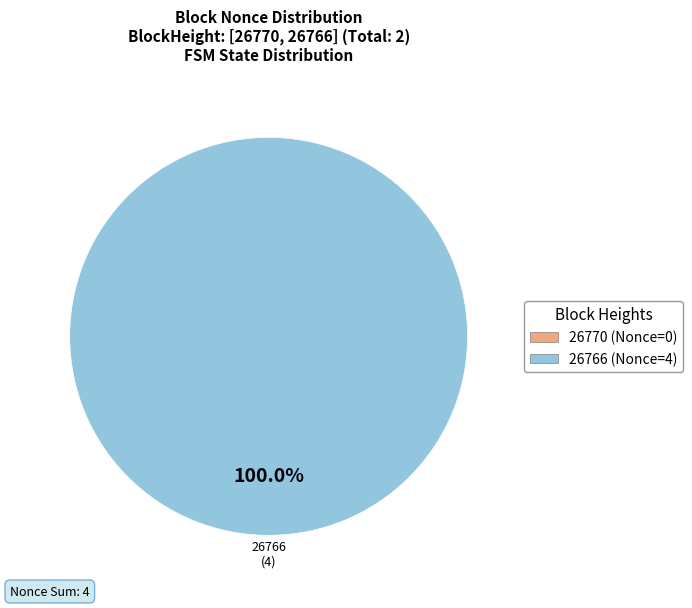

Is there a majority slice in this chart?

Yes